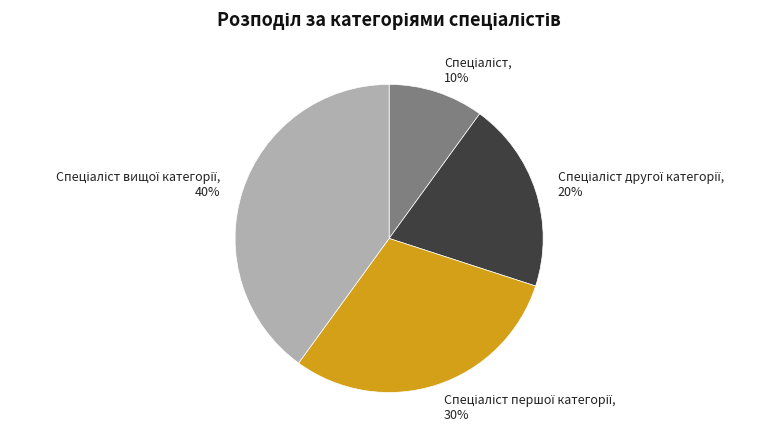

Does any single category account for the majority?

No